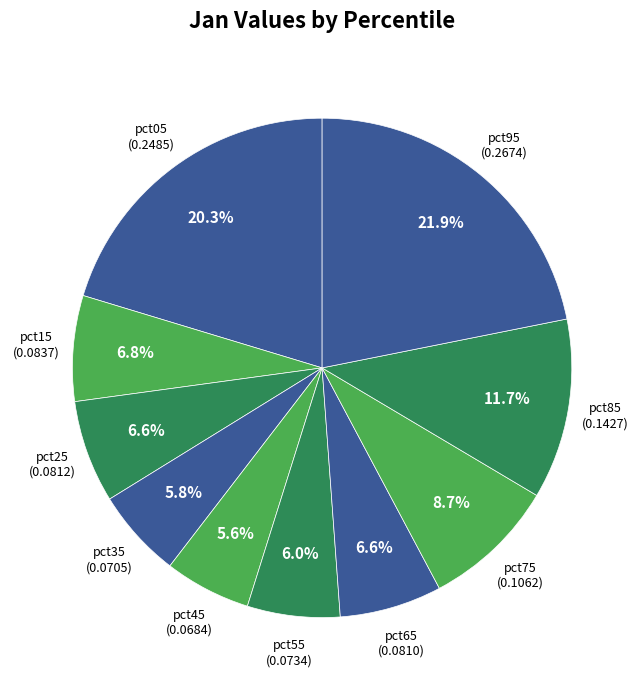

To the nearest percent, what percentage of the pie is pct65?

7%